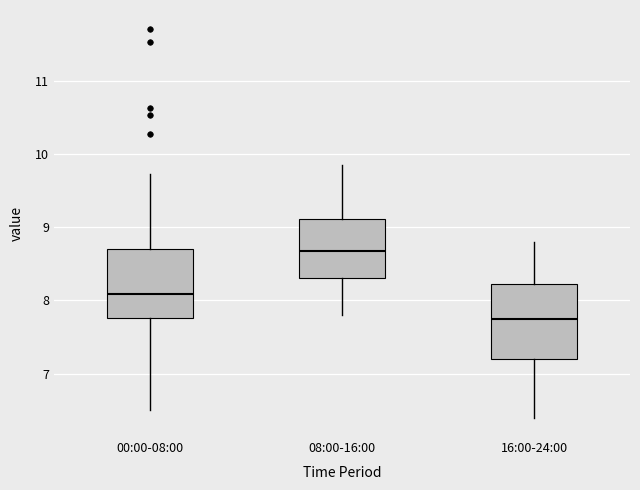

Where is the upper edge of the box for 00:00-08:00 on the y-axis? The values are not printed on the chart, so give them approximately, as read against the axis.

8.7